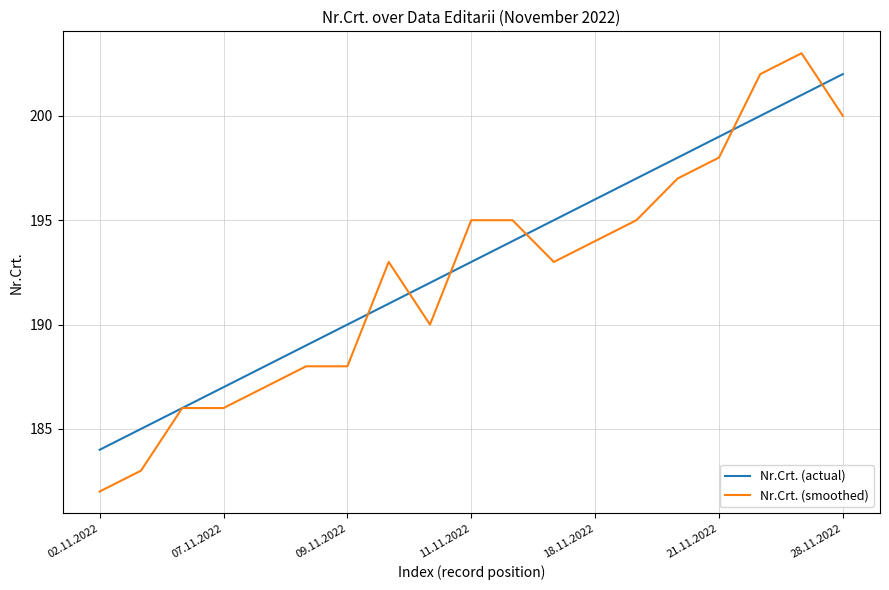

What is the sum of all Nr.Crt. (actual) values?

3667